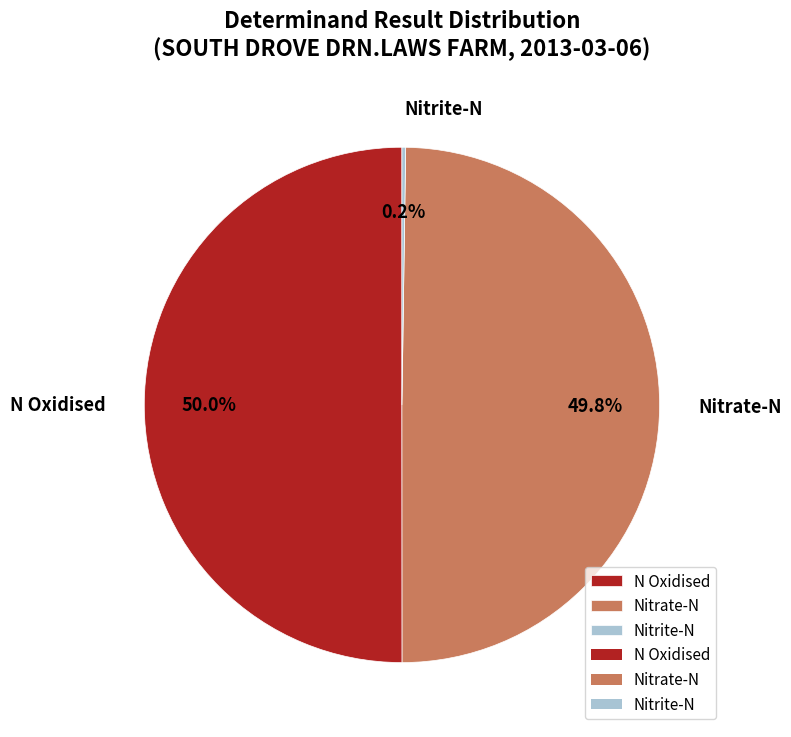

Approximately how many times larger is the value at Nitrate-N compared to N Oxidised?

1.0